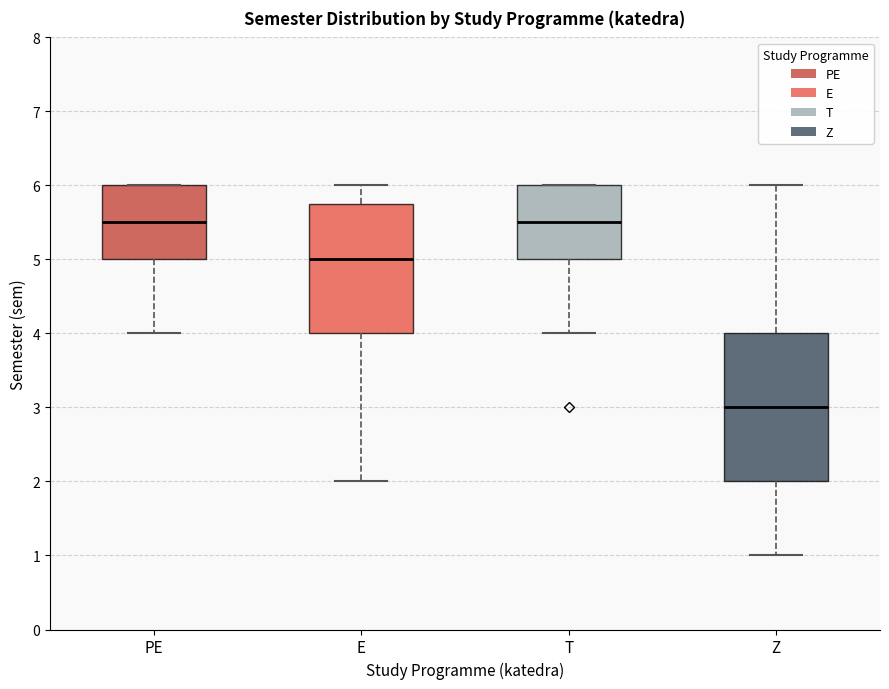

Where does the lower whisker of the box for T end on the y-axis? The values are not printed on the chart, so give them approximately, as read against the axis.

4.0